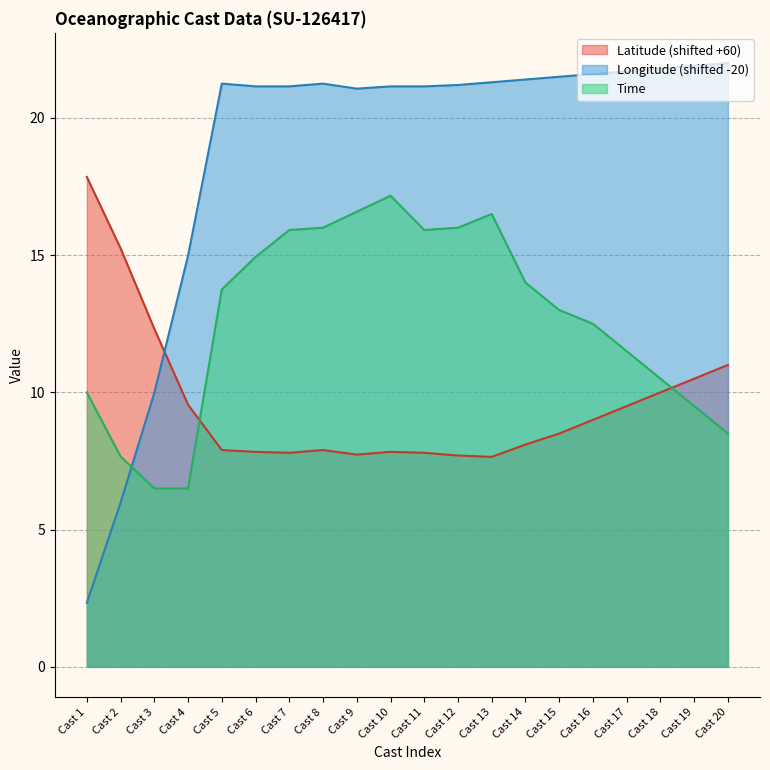

Is it true that Latitude equals 10.0 at Cast 18?

True